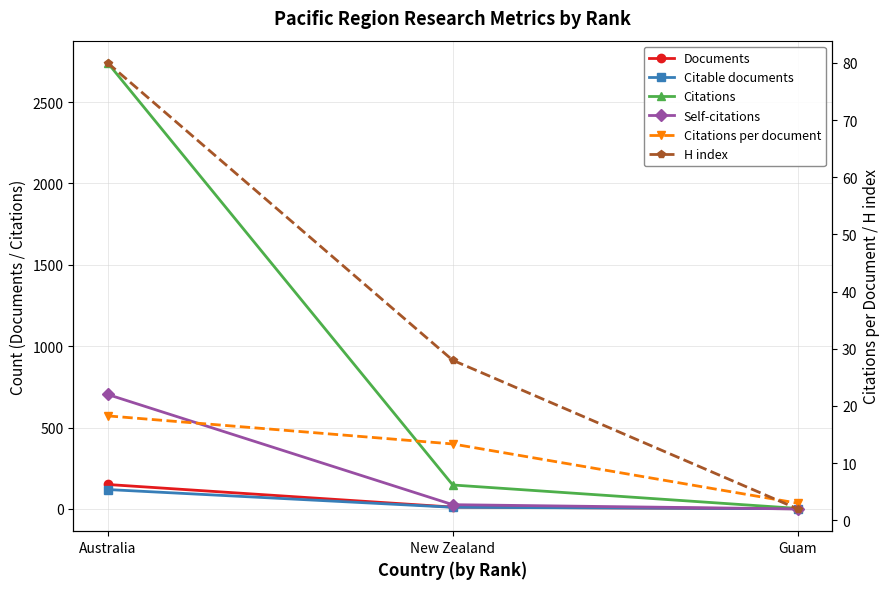

At which category is the sum across all series the highest?

Australia